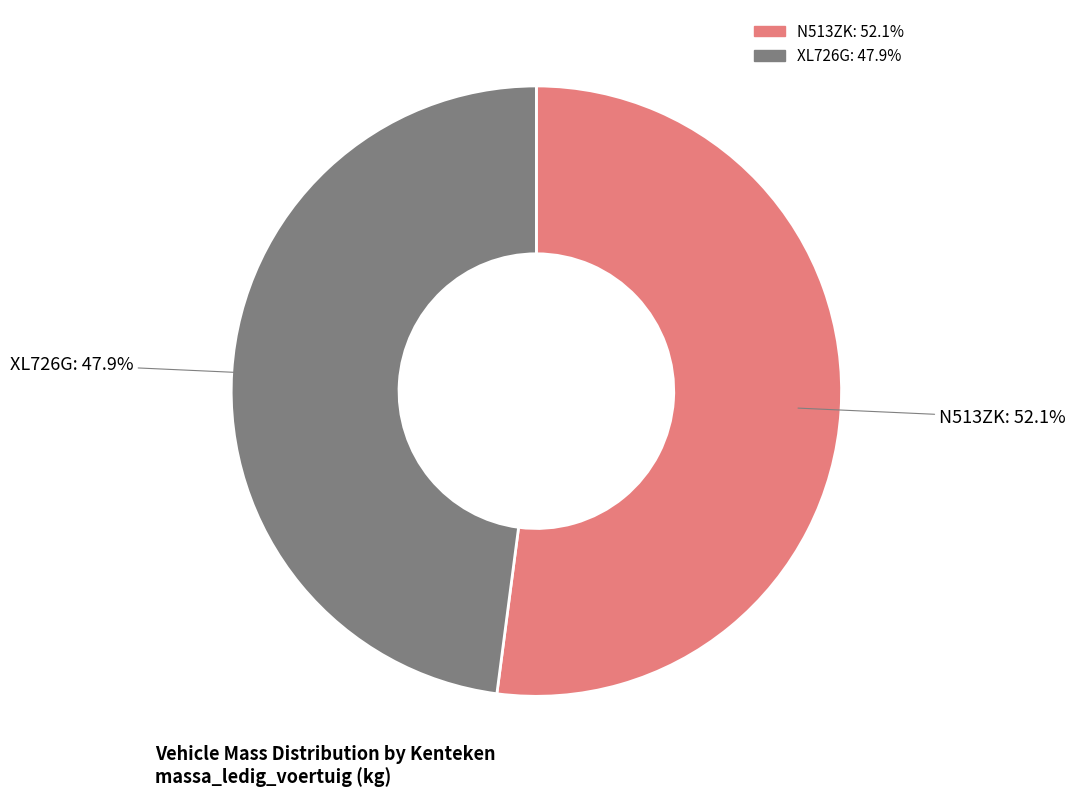

Is it true that N513ZK is 52% of the pie?

True